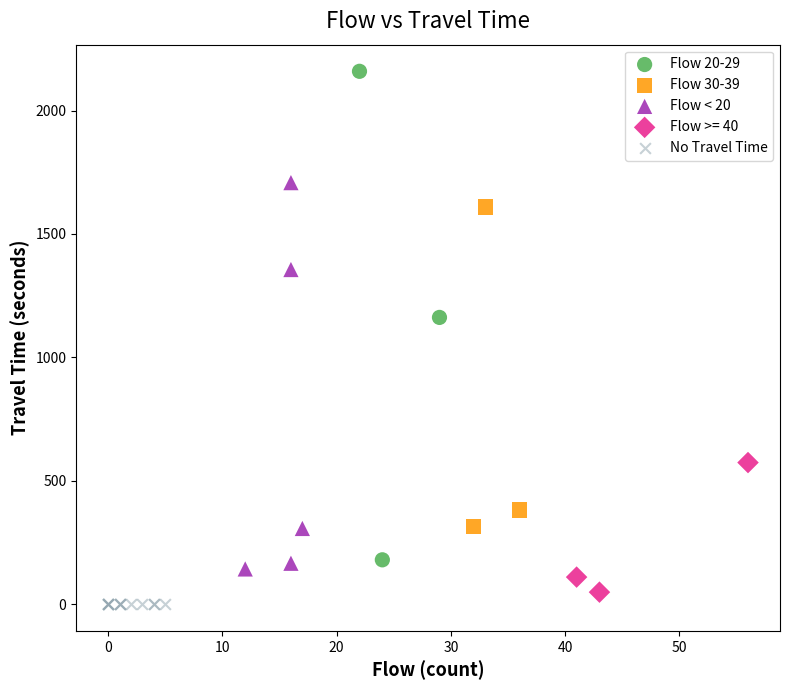

Which series contains the highest Y value?

Flow 20-29